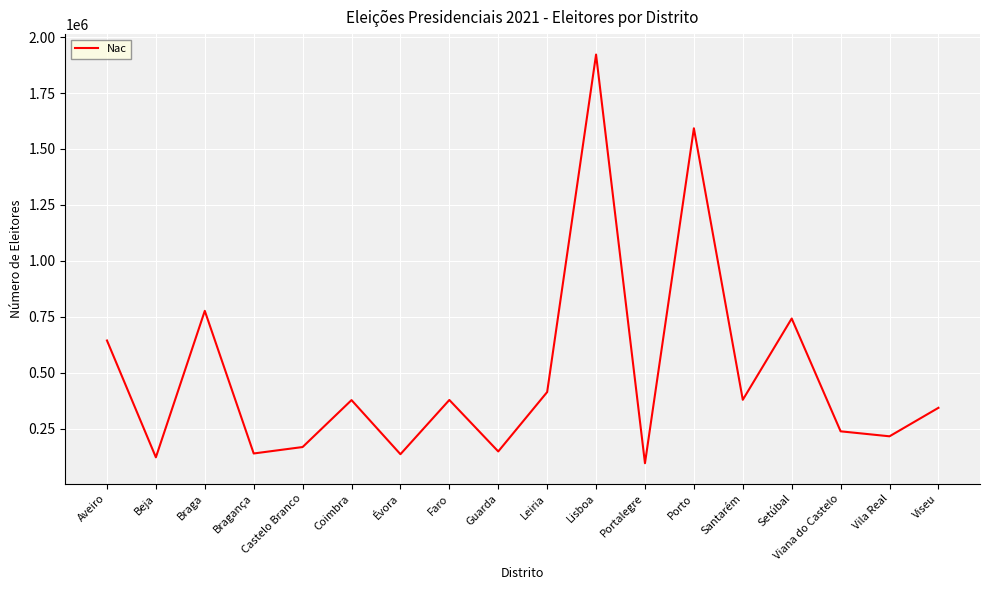

What is the difference between the second highest and second lowest values?

1470828